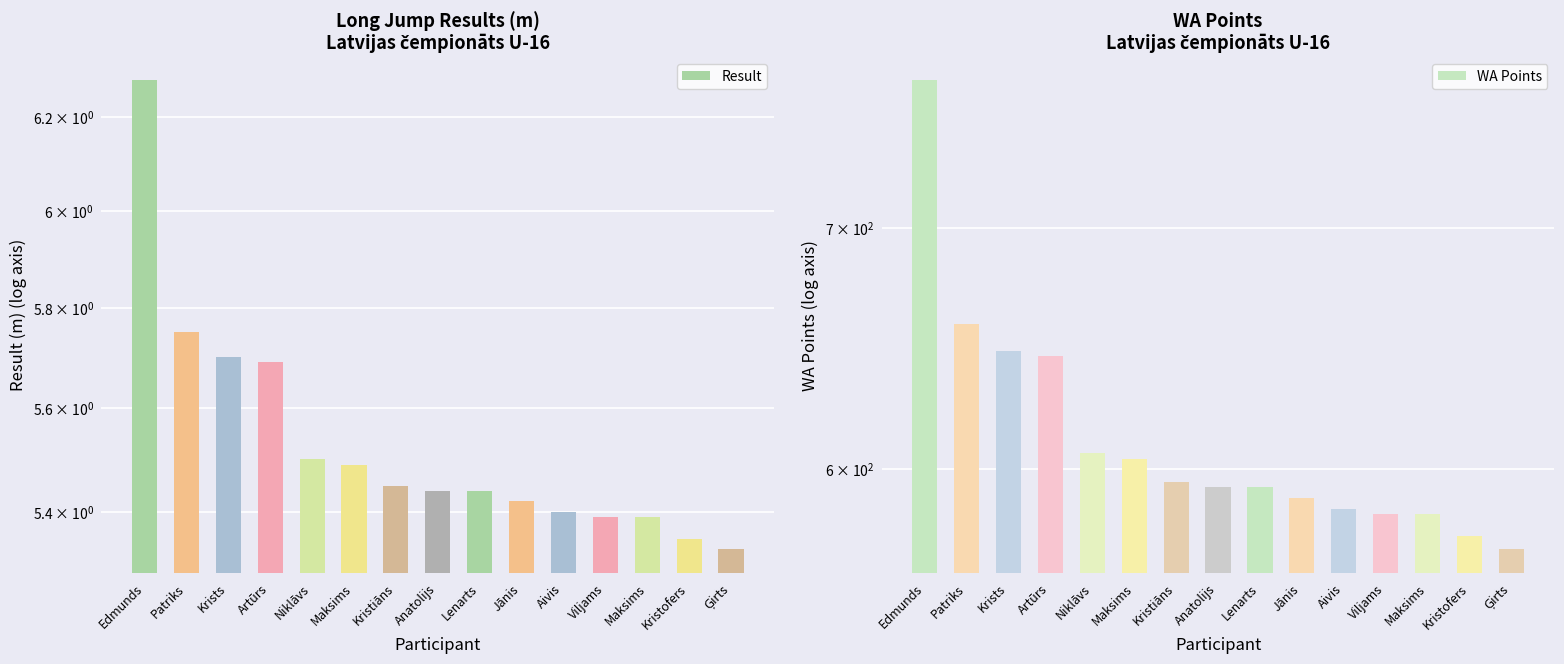

At how many categories does at least one series exceed 336?

15